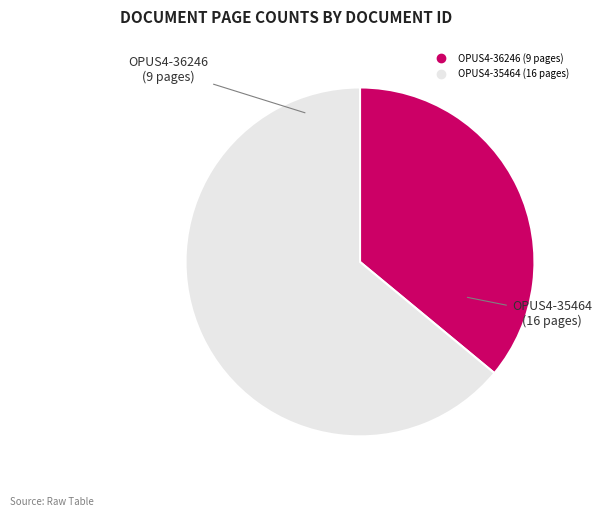

Rank the categories by value from highest to lowest.

OPUS4-35464, OPUS4-36246